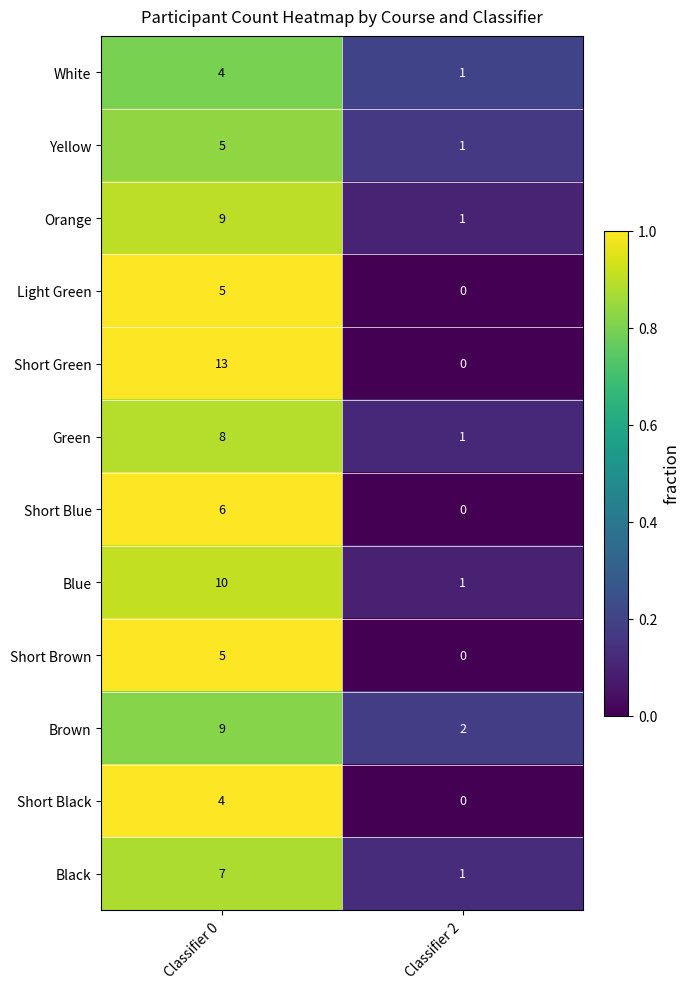

At which category is the sum across all series the highest?

Classifier 0